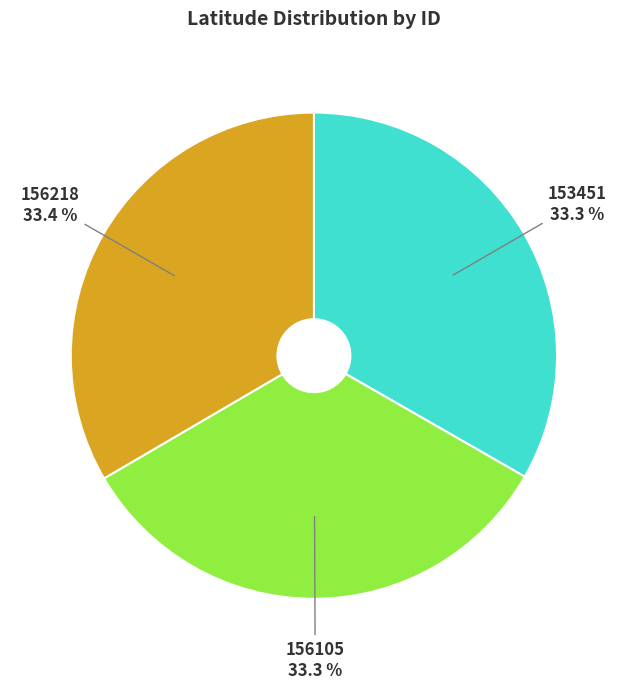

How many slices are in this pie chart?

3